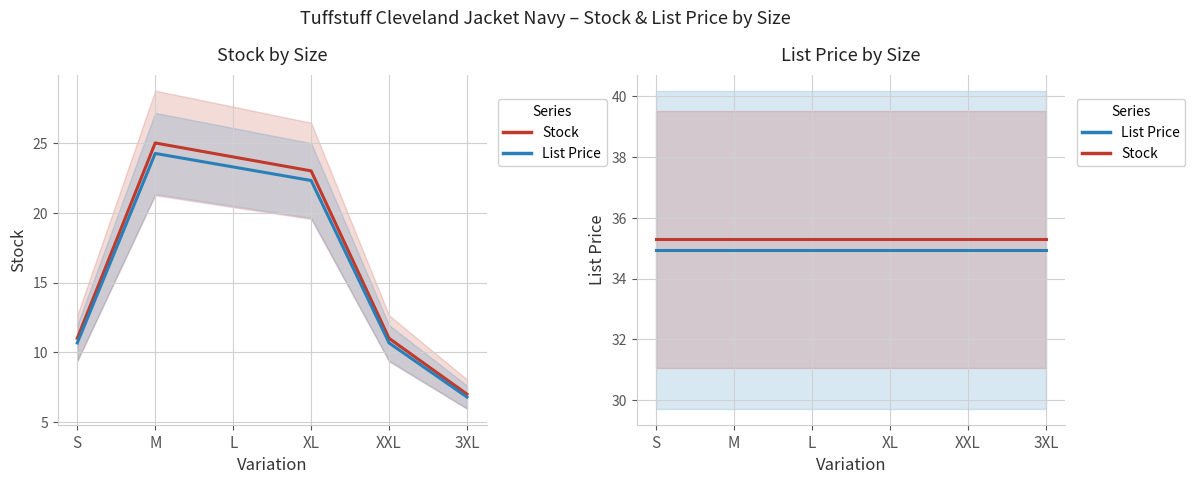

What is the maximum value for Stock?

35.3